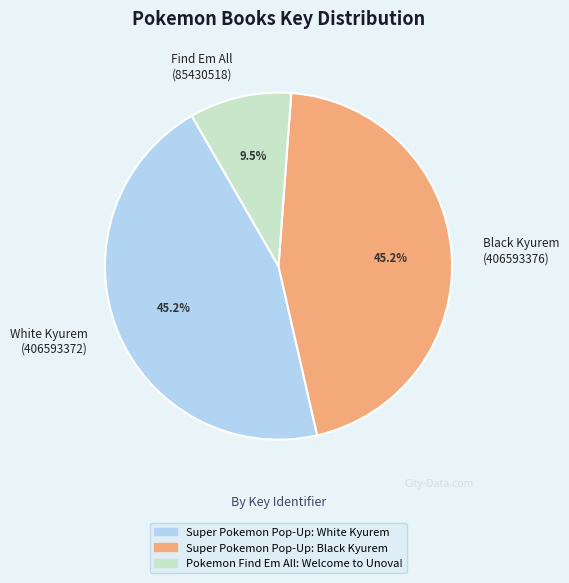

Which has a higher value, Black Kyurem (406593376) or Find Em All (85430518)?

Black Kyurem (406593376)